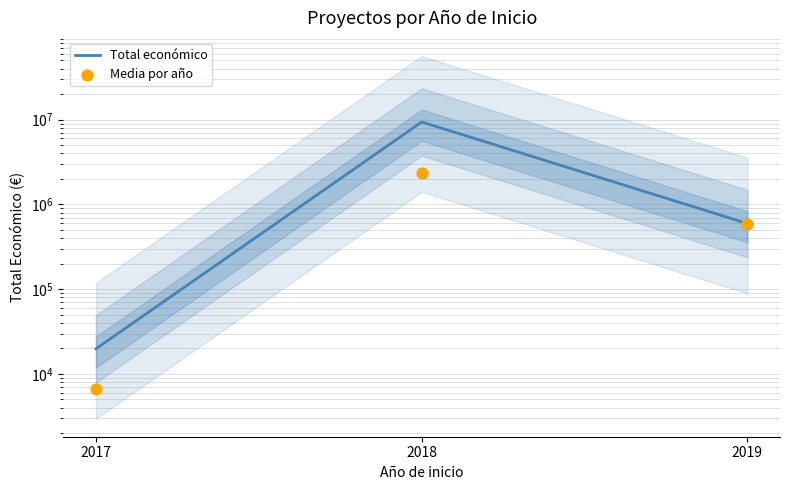

At how many categories does at least one series exceed 1540031?

1